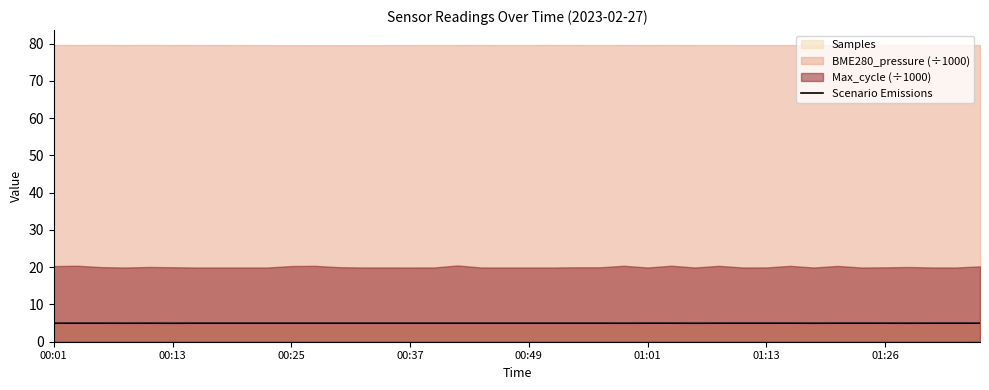

Is it true that the value at 8 is 2.5?

False